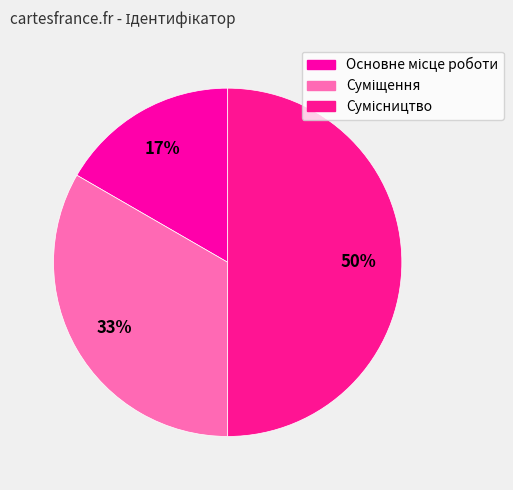

Which category has the biggest portion of the pie?

Сумісництво